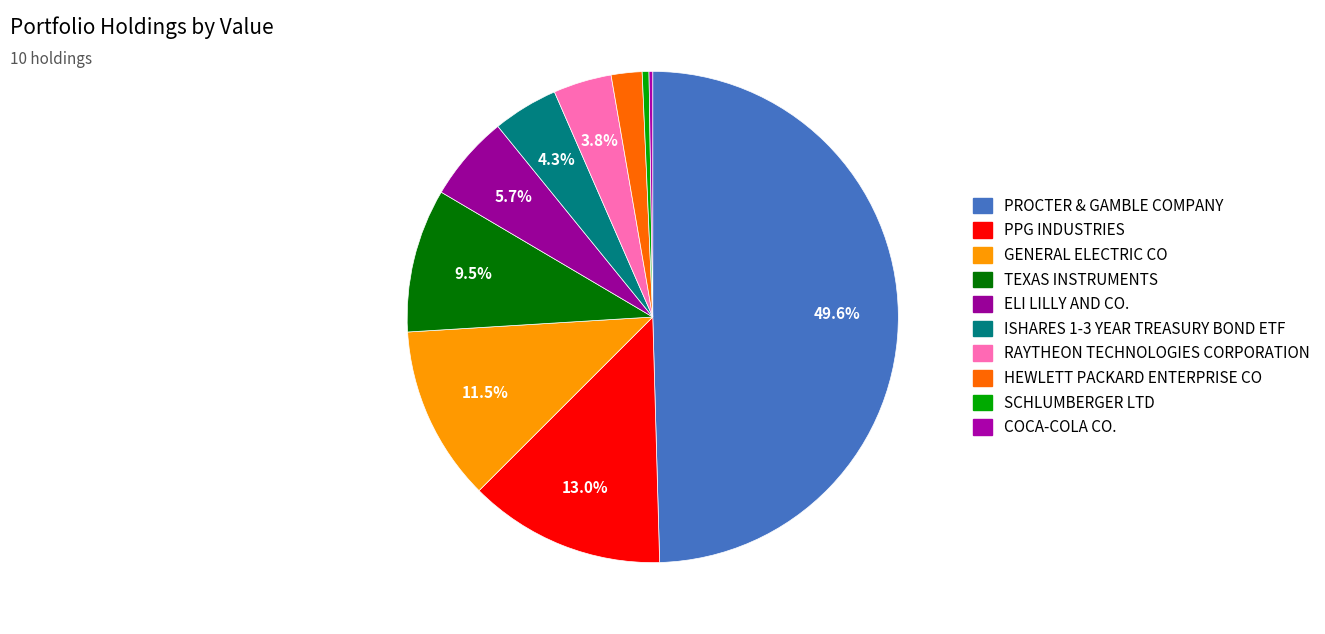

What is the ratio of the value at GENERAL ELECTRIC CO to the value at RAYTHEON TECHNOLOGIES CORPORATION?

3.0